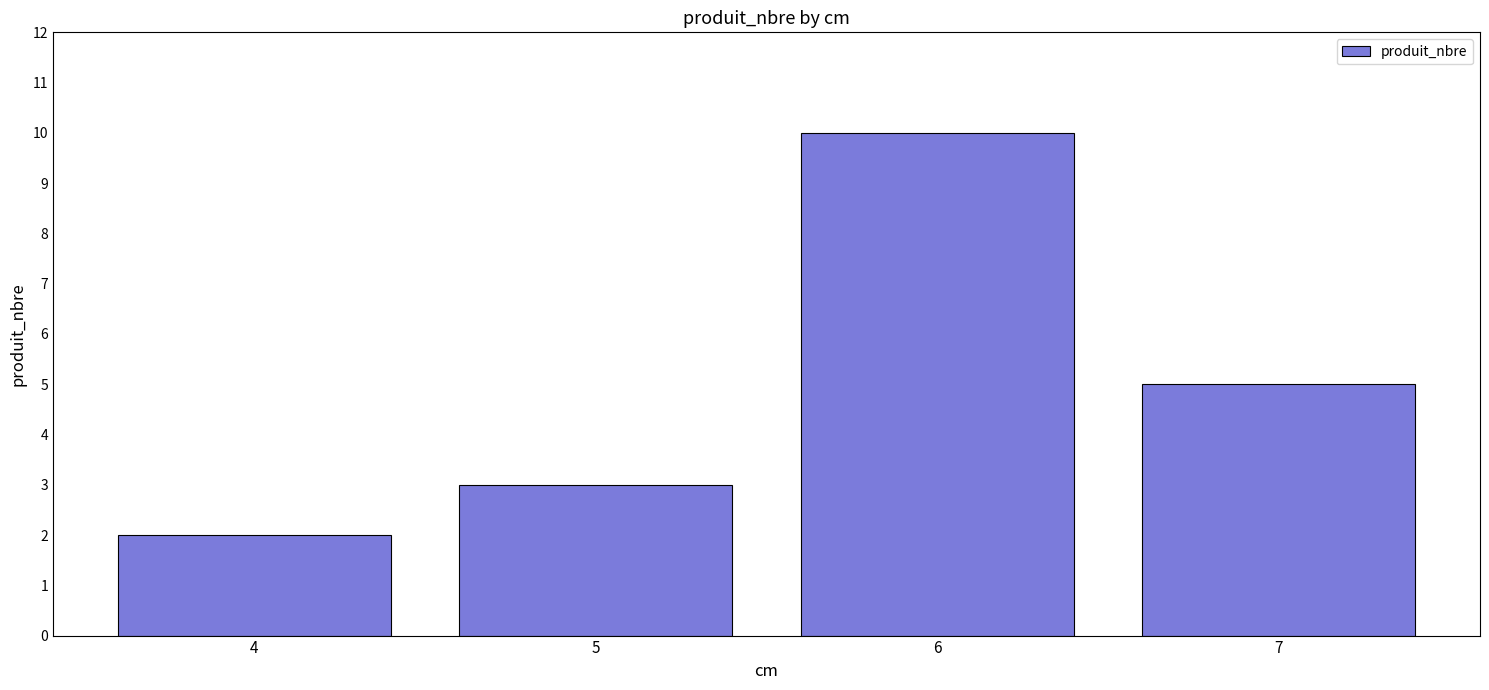

The value at 5 is 1. True or false?

False